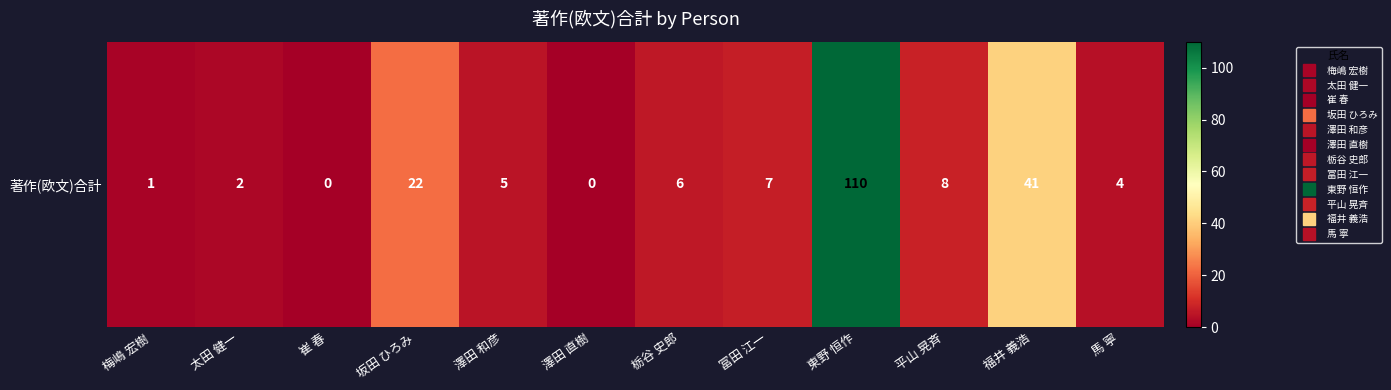

Rank the categories by value from highest to lowest.

東野 恒作, 福井 義浩, 坂田 ひろみ, 平山 晃斉, 冨田 江一, 栃谷 史郎, 澤田 和彦, 馬 寧, 太田 健一, 梅嶋 宏樹, 崔 春, 澤田 直樹